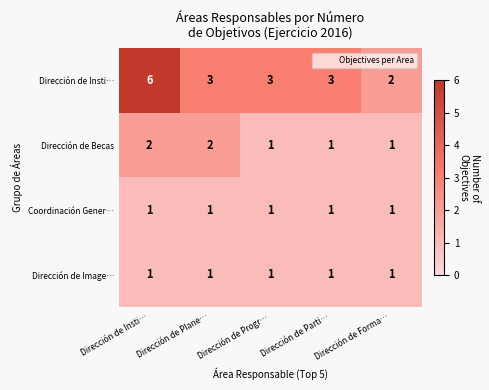

Which series has the widest spread of values?

Dirección de Insti…